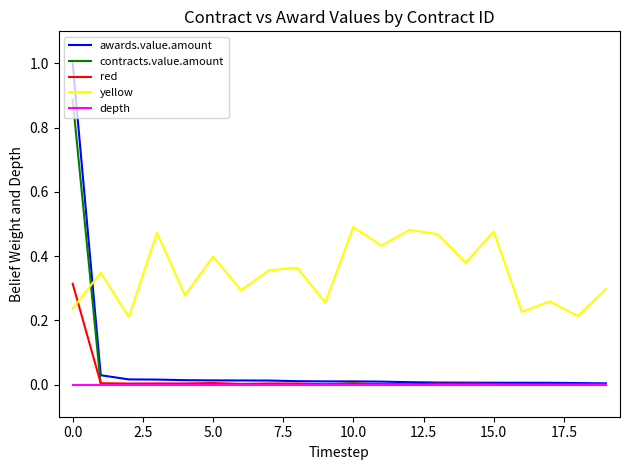

What are all the series names shown in the legend?

awards.value.amount, contracts.value.amount, red, yellow, depth